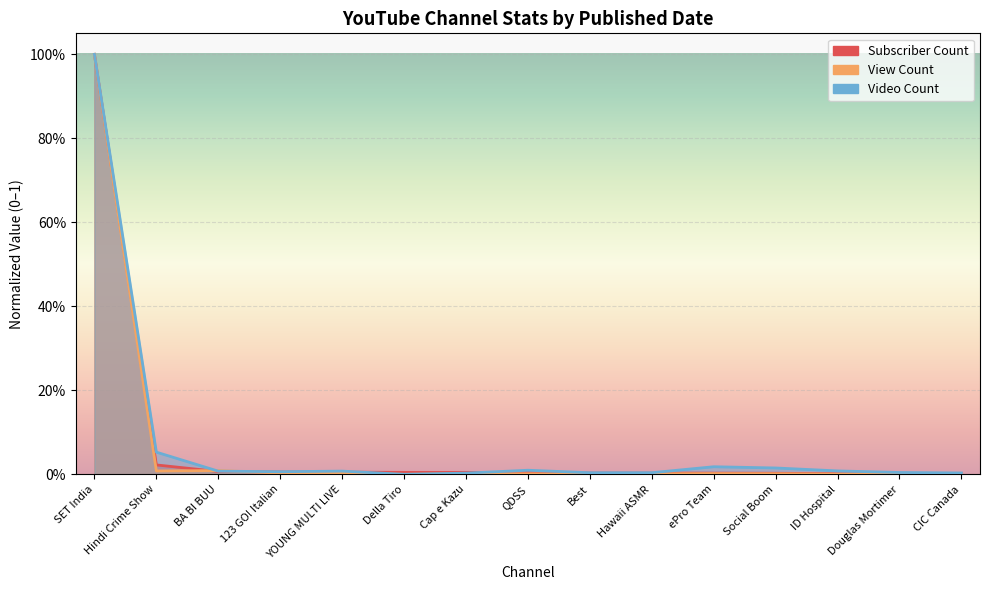

At which category does the chart reach its peak across all series?

SET India